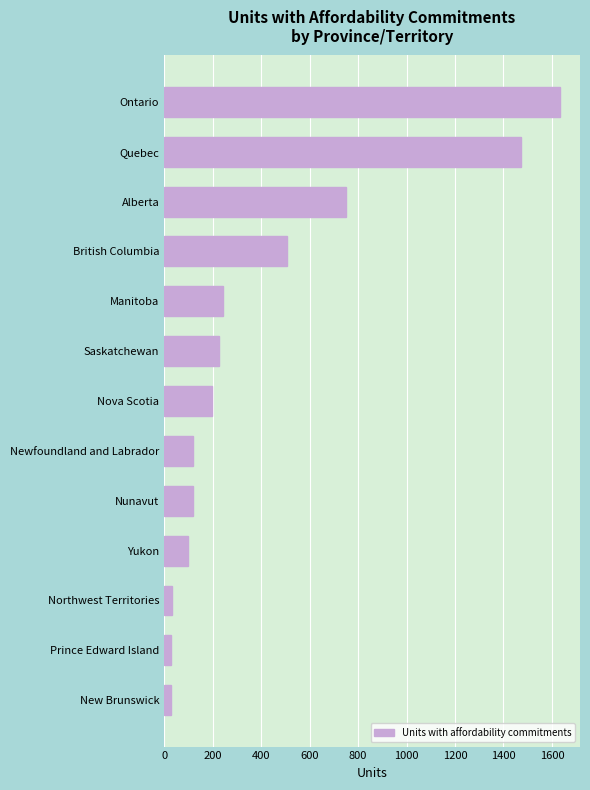

What is the difference between the second highest and minimum values?

1443